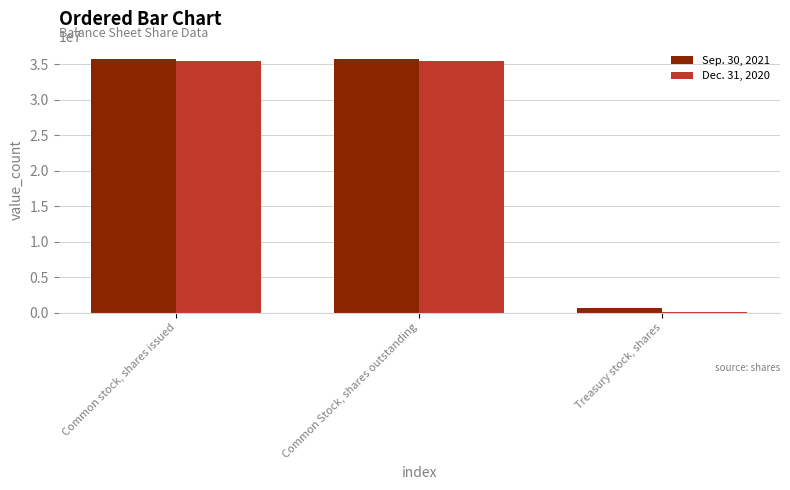

Is the value of Dec. 31, 2020 at Treasury stock, shares greater than the value of Sep. 30, 2021 at Common stock, shares issued?

No